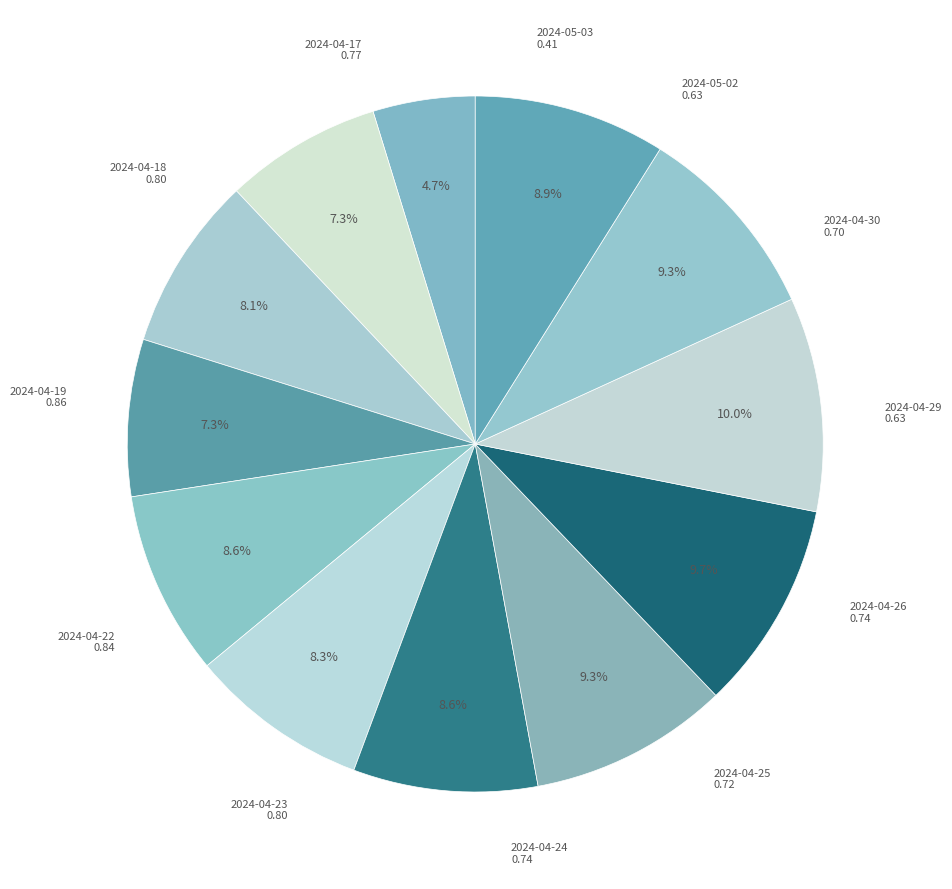

Combined, what portion of the pie is 2024-04-18 and 2024-05-02?

16.6%